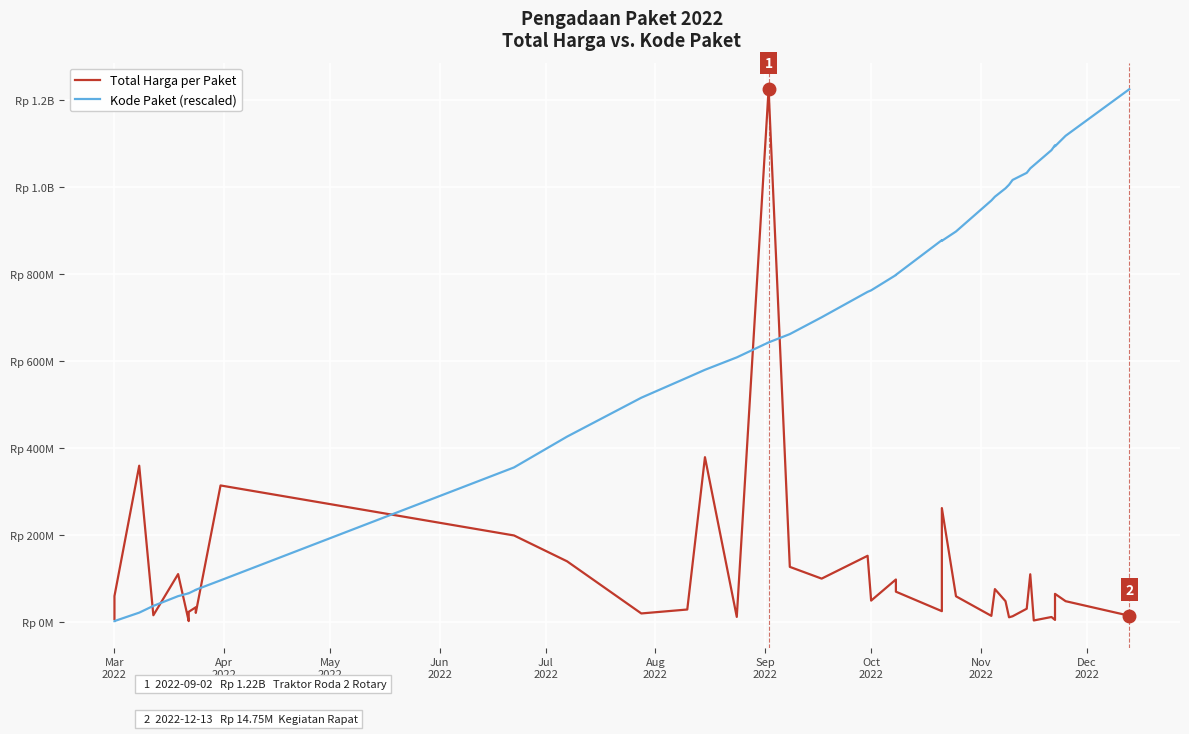

Which series has the largest total across all categories?

Kode Paket (rescaled)